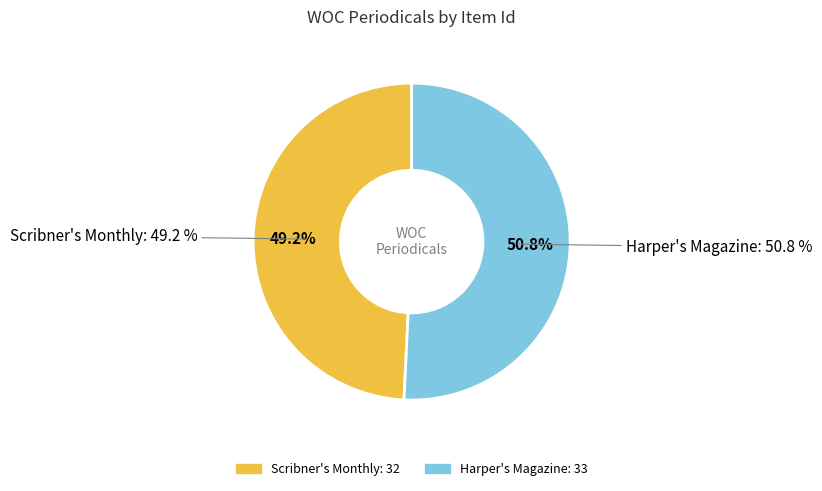

To the nearest percent, what portion does Harper's Magazine represent?

51%